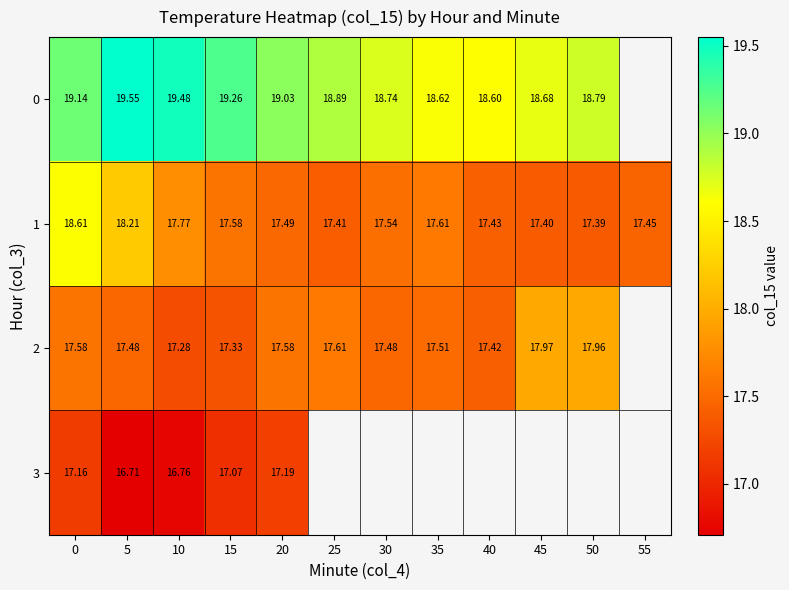

The 0 series shows 19.6 at 5. True or false?

True